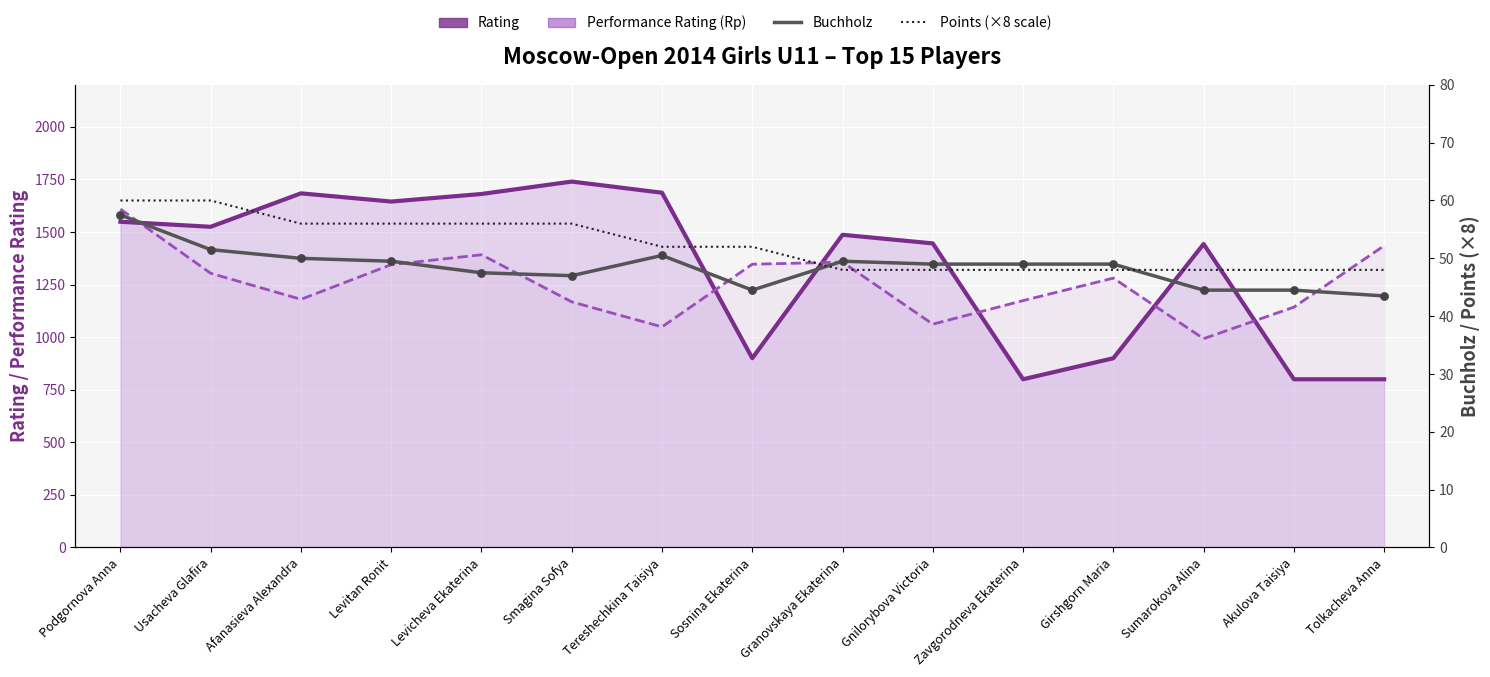

Which series reaches the minimum Y coordinate?

Buchholz